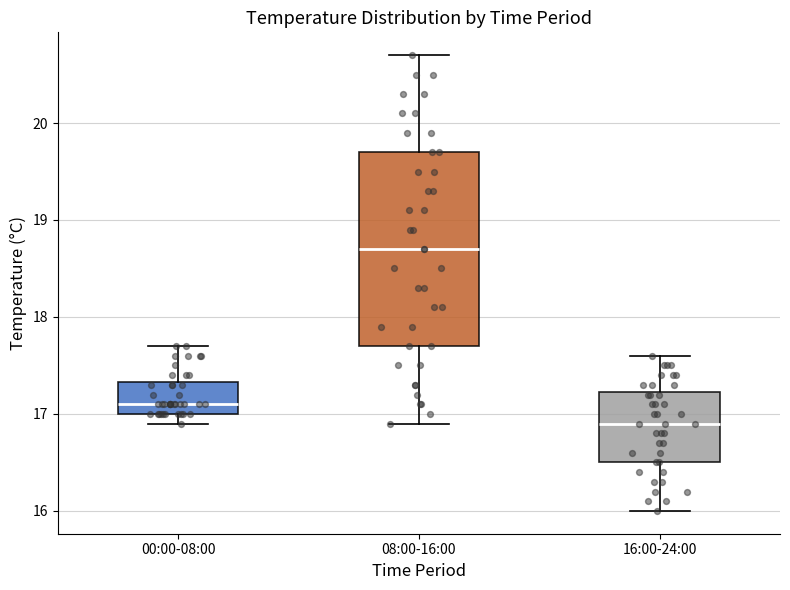

Which box's median line is the highest?

08:00-16:00